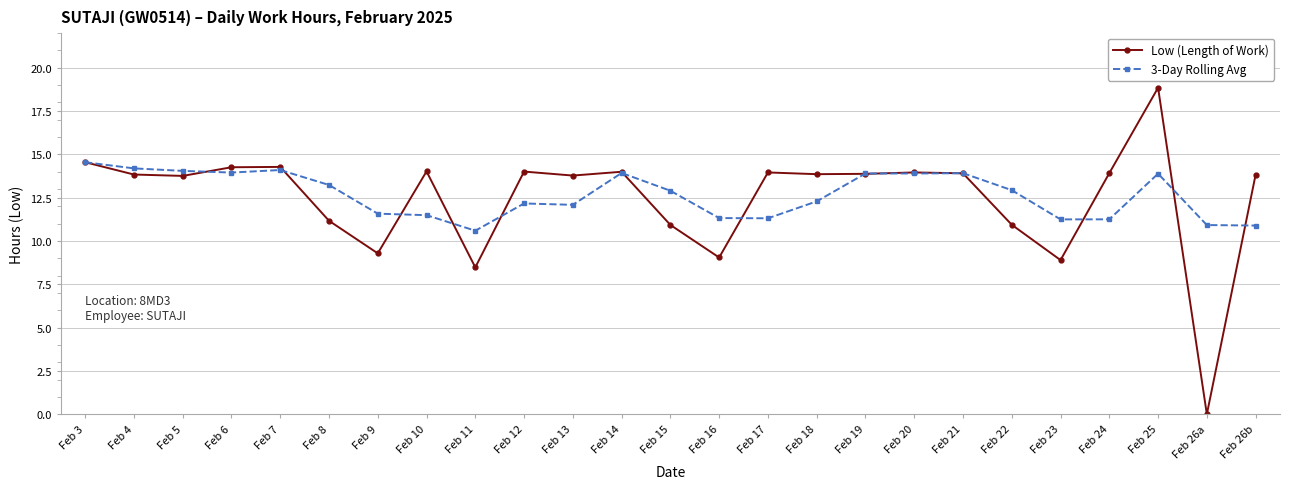

What position from the right is Feb 13?

15